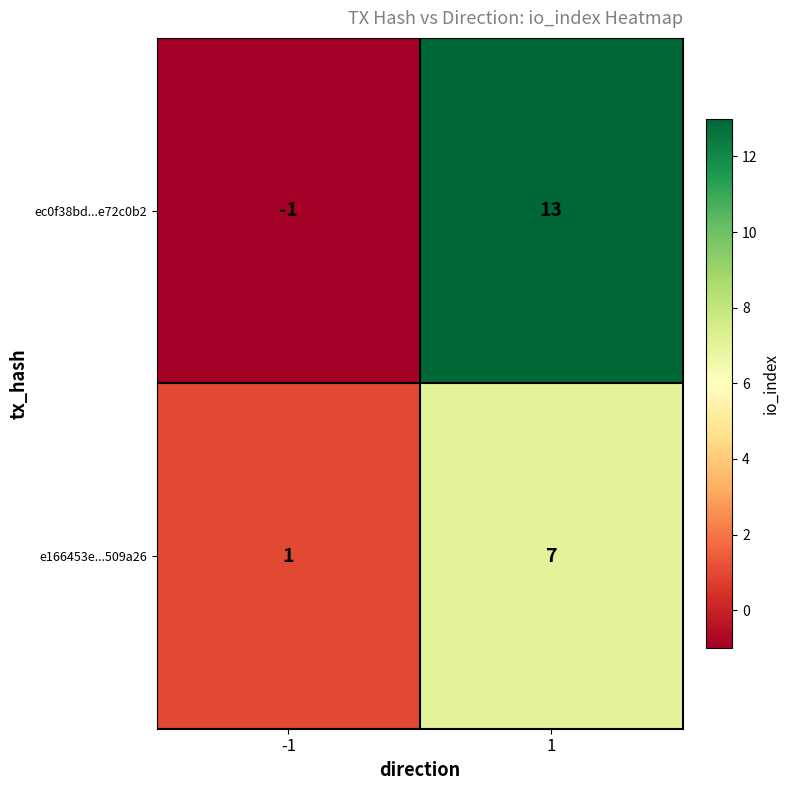

What is the maximum value shown in the chart?

13